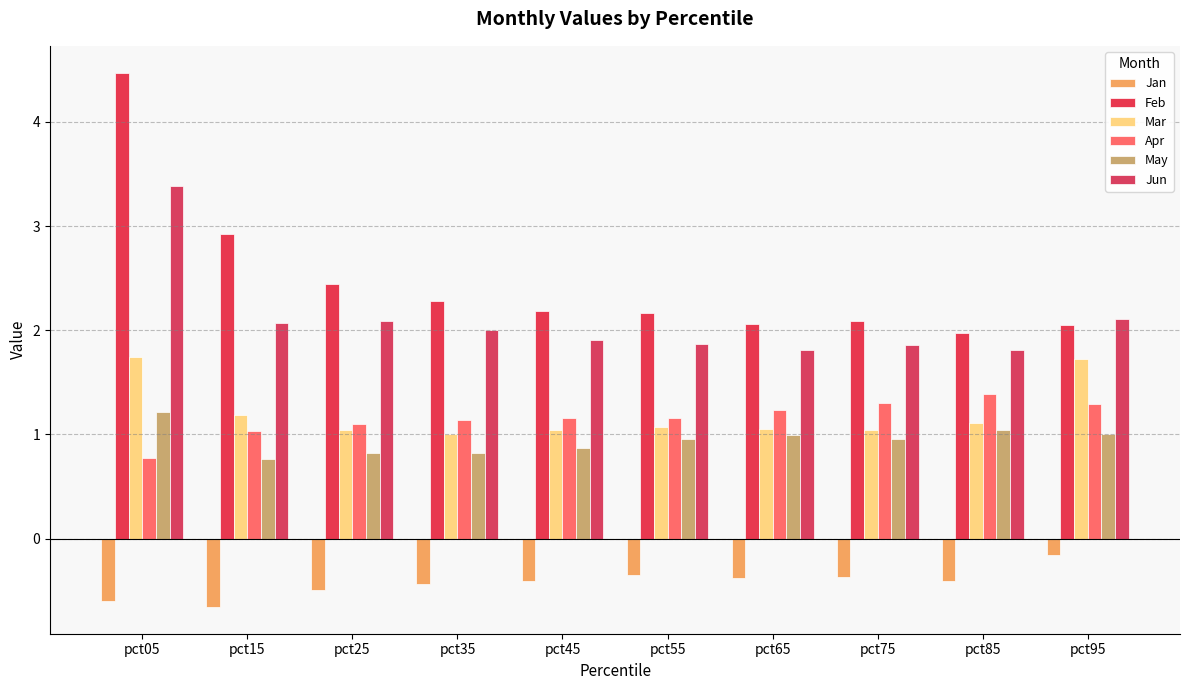

What is the sum of the Jun values at pct95 and pct15?

4.2